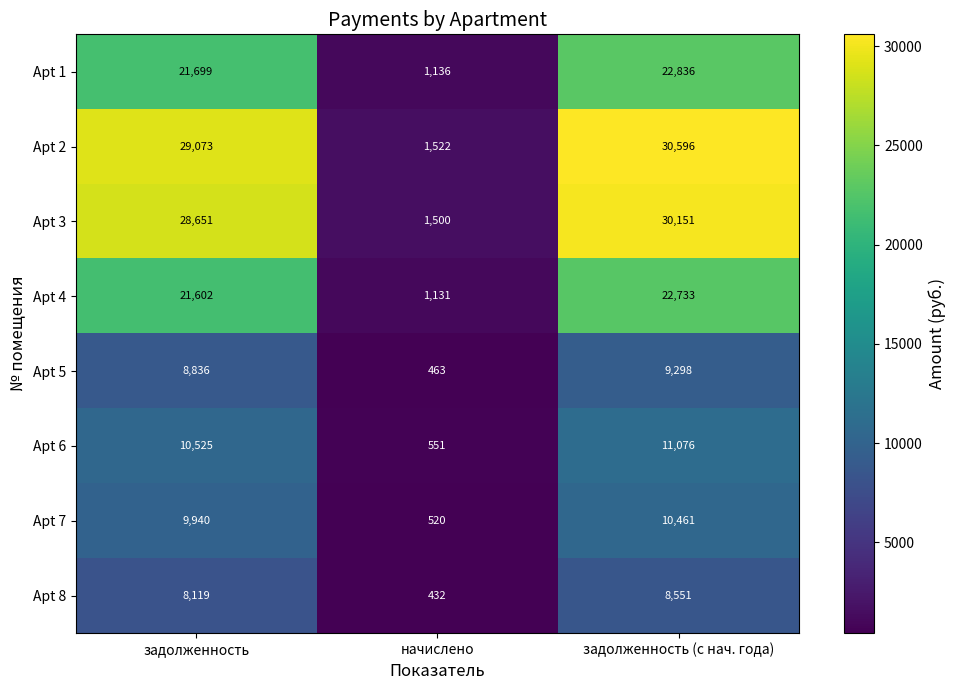

True or false: Apt 7 has a value of 9940 at задолженность.

True